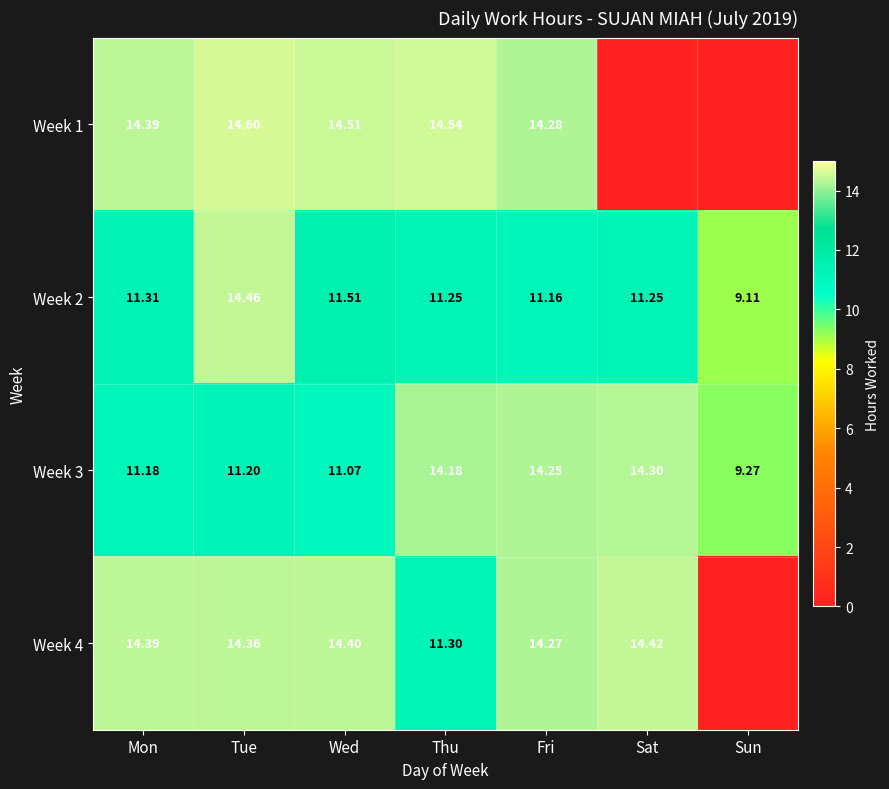

Where does the Week 2 series first go above 11?

Mon